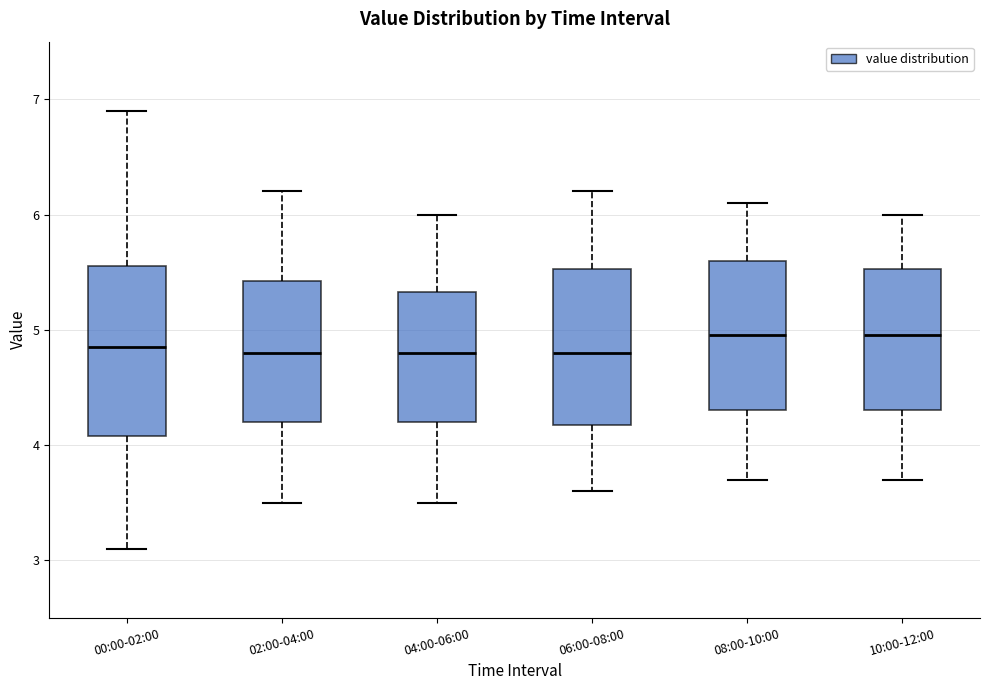

Comparing the boxes themselves (not the whiskers), which one is the tallest?

00:00-02:00